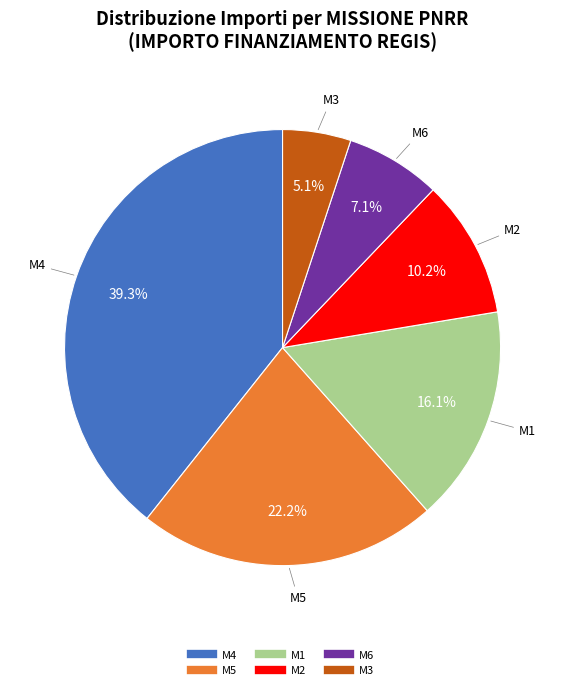

Is there any slice that represents more than half of the pie?

No